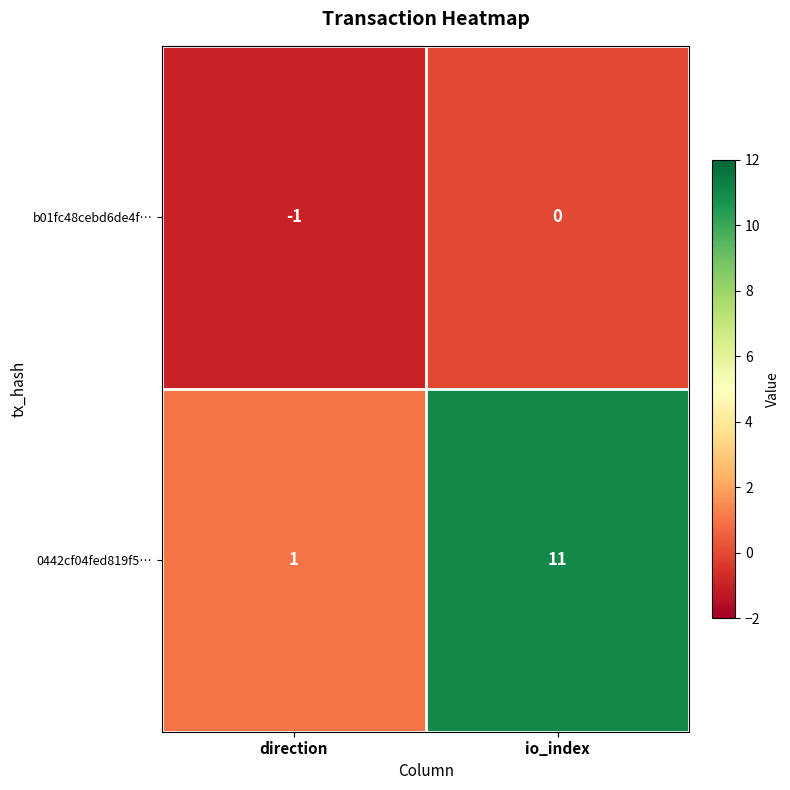

List the series in order of their peak value, lowest first.

b01fc48cebd6de4f…, 0442cf04fed819f5…